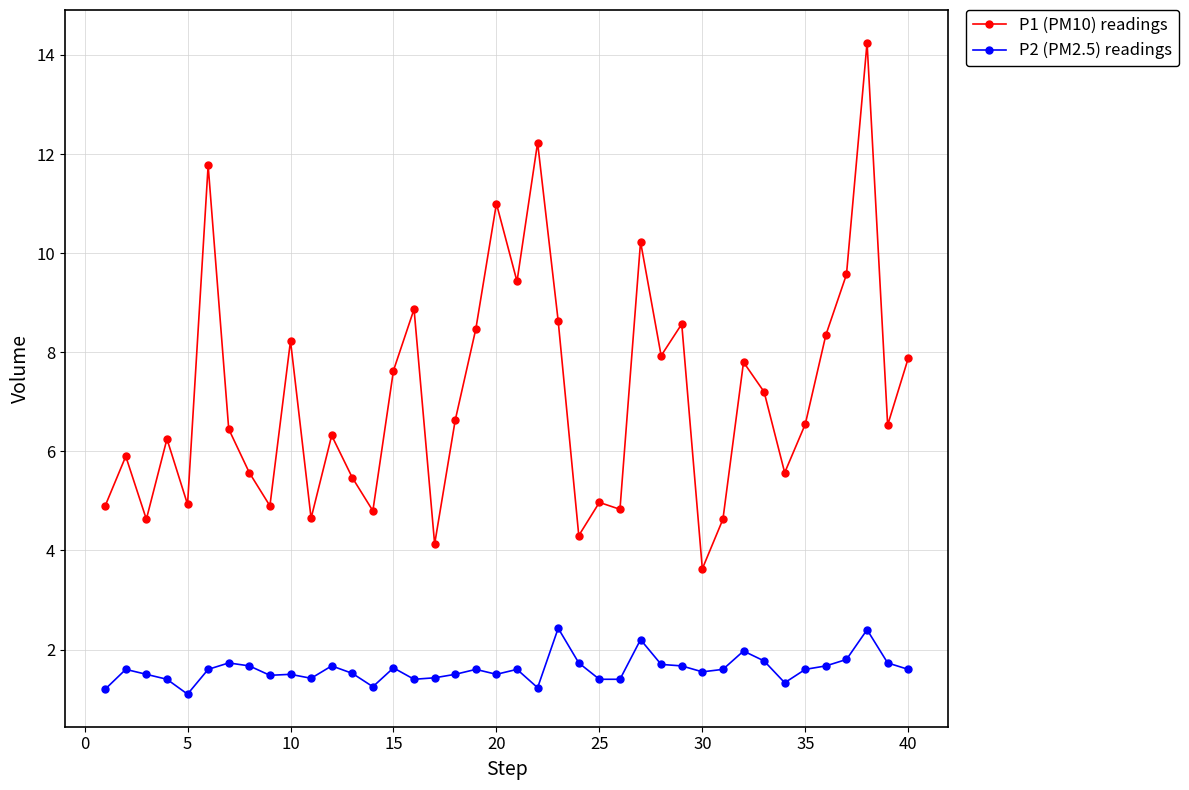

What is the value of the P1 (PM10) readings point at the 18th from the left?

6.6